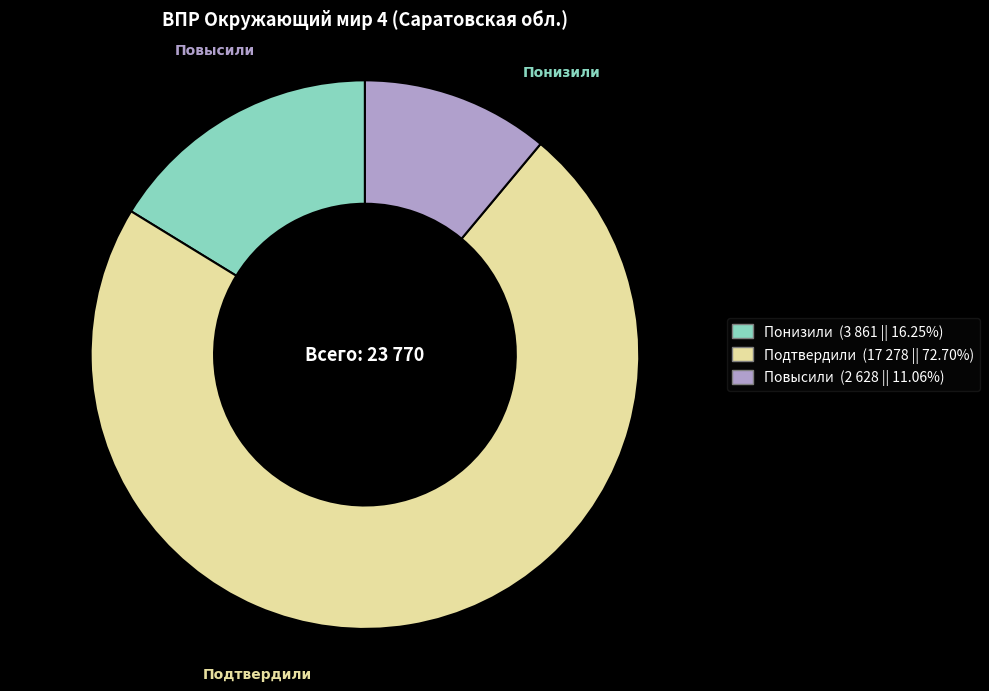

Which category accounts for the majority?

Подтвердили